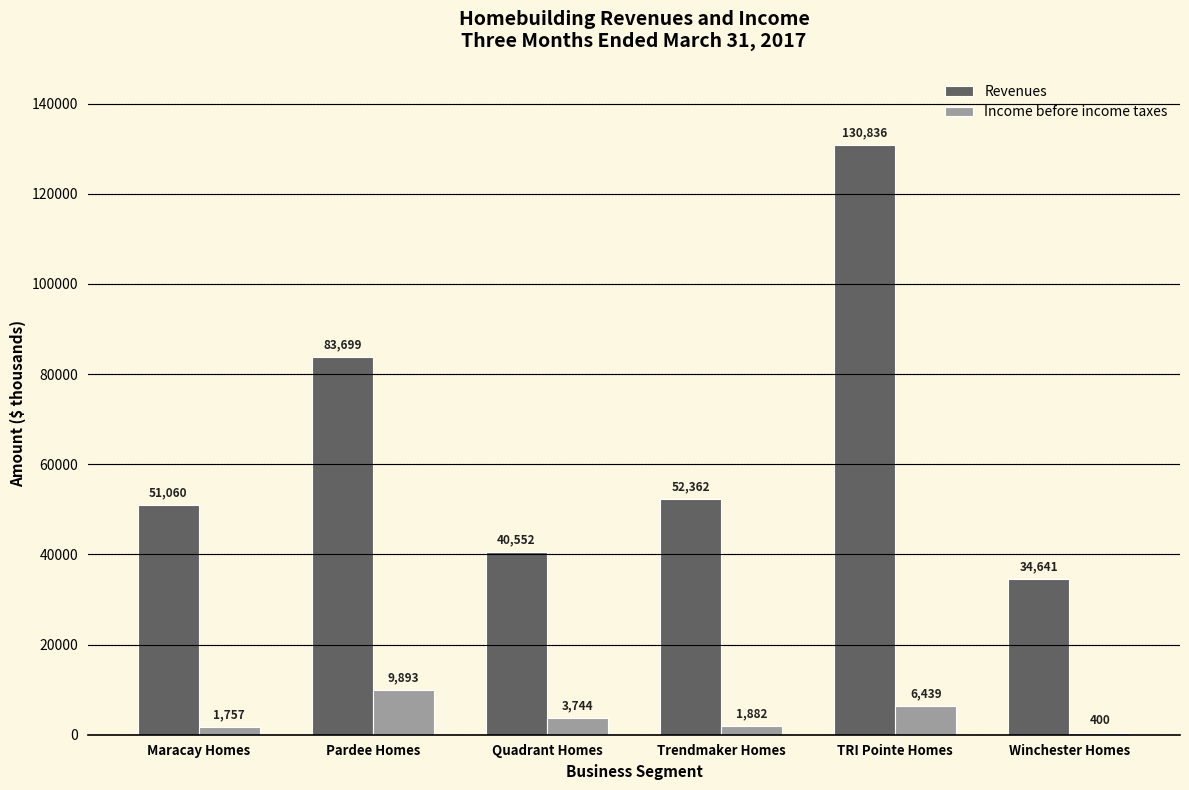

Reading right to left, list all the values displayed in this chart.

Revenues: Winchester Homes=34641	TRI Pointe Homes=130836	Trendmaker Homes=52362	Quadrant Homes=40552	Pardee Homes=83699	Maracay Homes=51060
Income before income taxes: Winchester Homes=400	TRI Pointe Homes=6439	Trendmaker Homes=1882	Quadrant Homes=3744	Pardee Homes=9893	Maracay Homes=1757